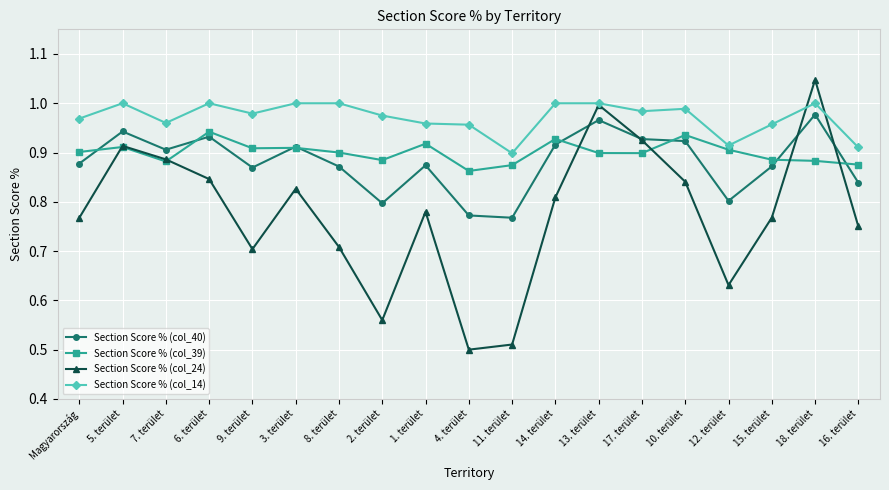

After their last crossing, which series has the higher values: Section Score % (col_40) or Section Score % (col_24)?

Section Score % (col_40)